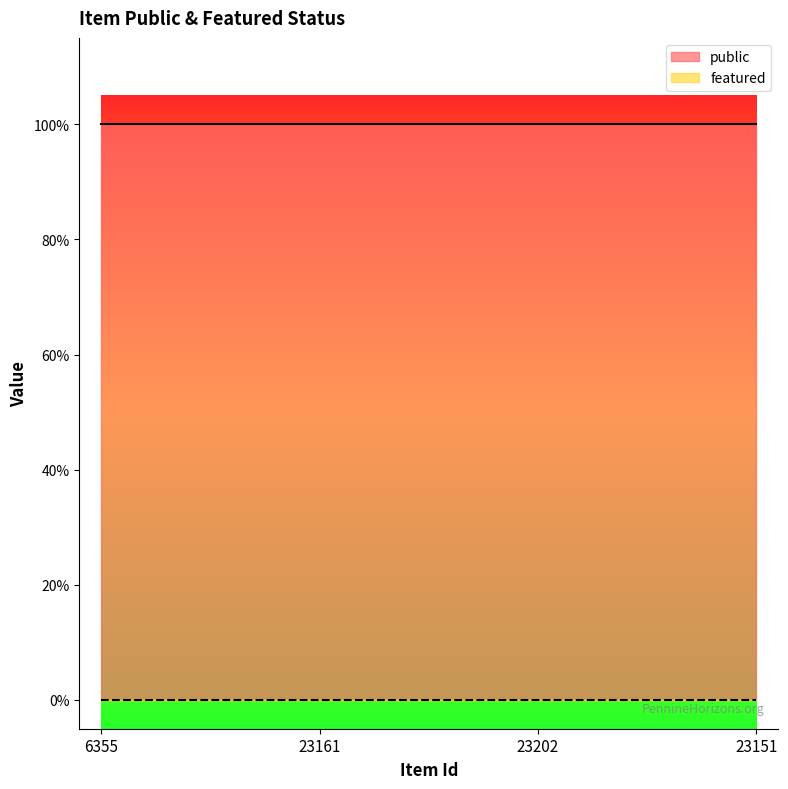

Reading left to right, list all the values displayed in this chart.

public: 6355=1	23161=1	23202=1	23151=1
featured: 6355=0	23161=0	23202=0	23151=0